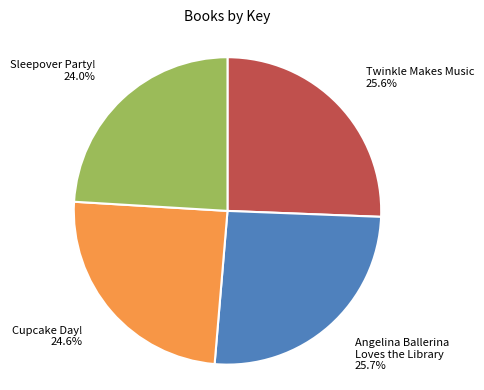

Is it true that Cupcake Day! is 25% of the pie?

True